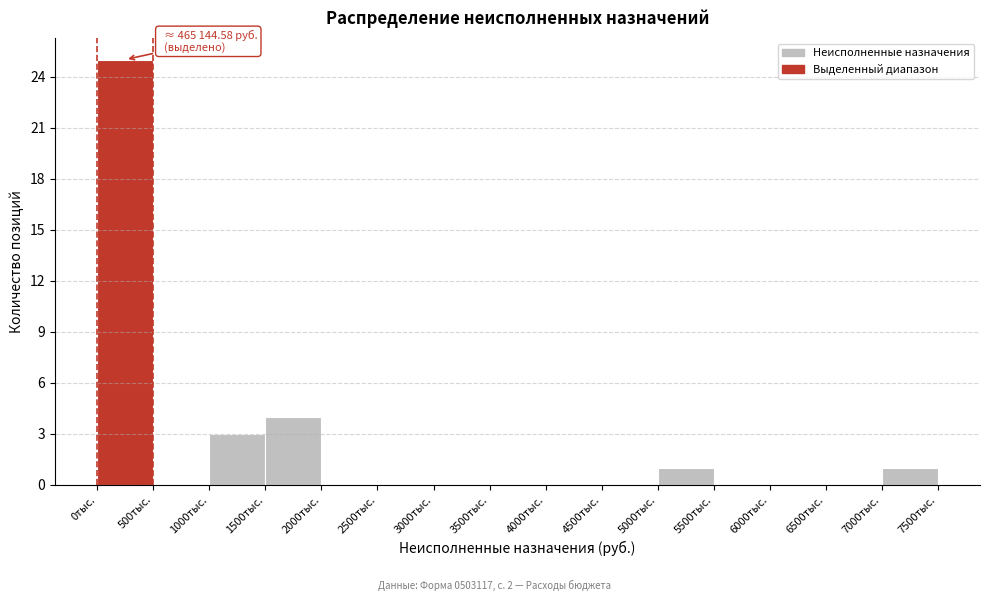

Reading left to right, extract all data points from this chart.

0тыс.=25	500тыс.=0	1000тыс.=3	1500тыс.=4	2000тыс.=0	2500тыс.=0	3000тыс.=0	3500тыс.=0	4000тыс.=0	4500тыс.=0	5000тыс.=1	5500тыс.=0	6000тыс.=0	6500тыс.=0	7000тыс.=1